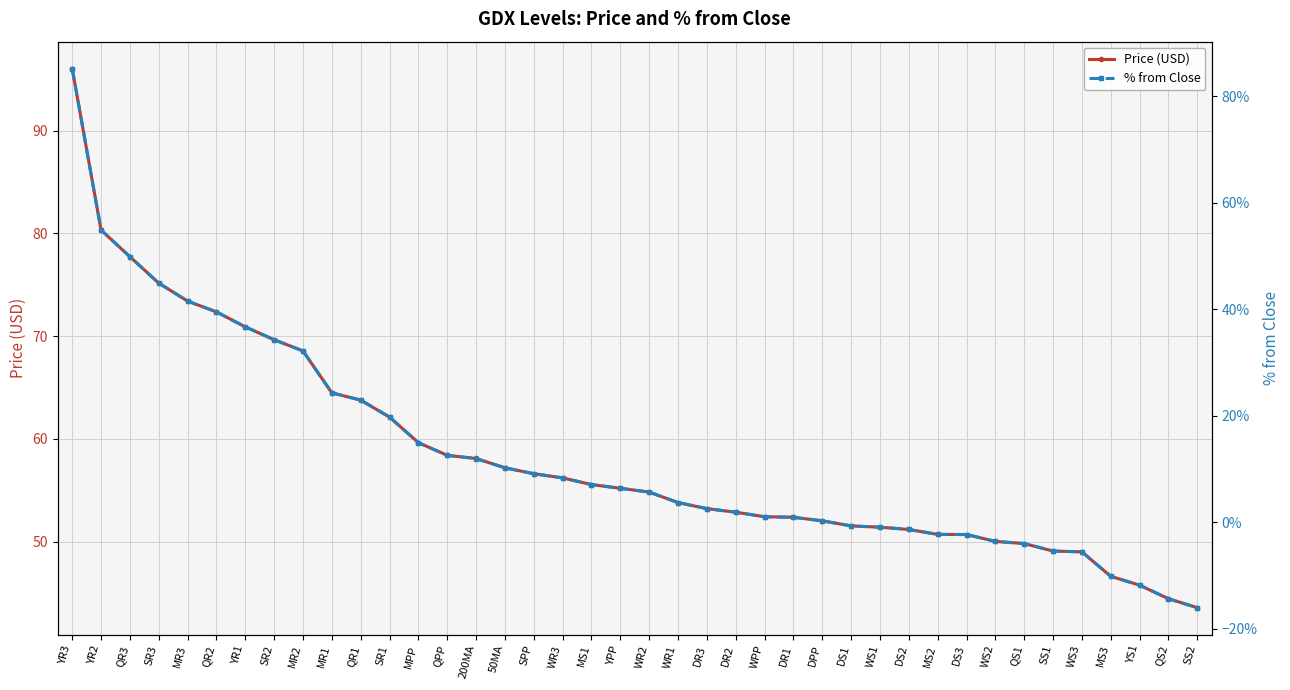

What are all the series names shown in the legend?

Price (USD), % from Close